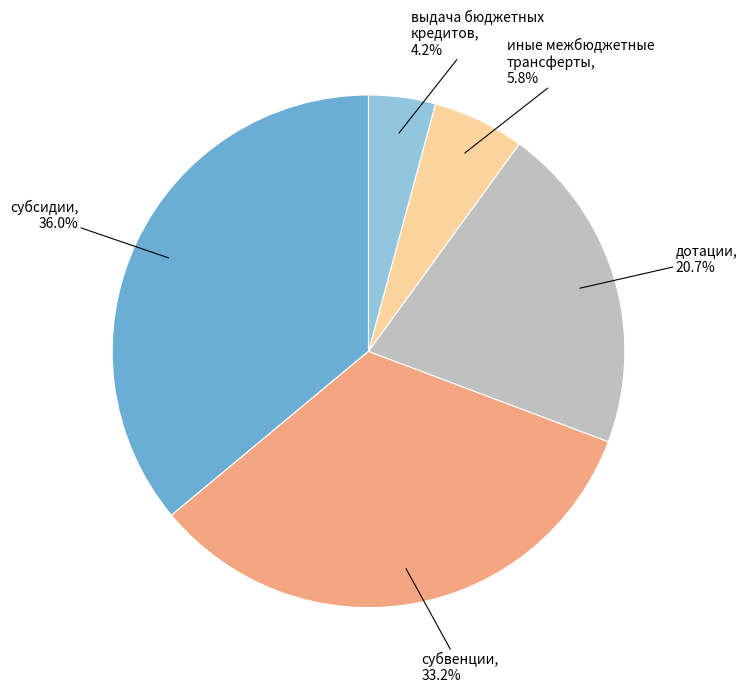

Does any single category account for the majority?

No